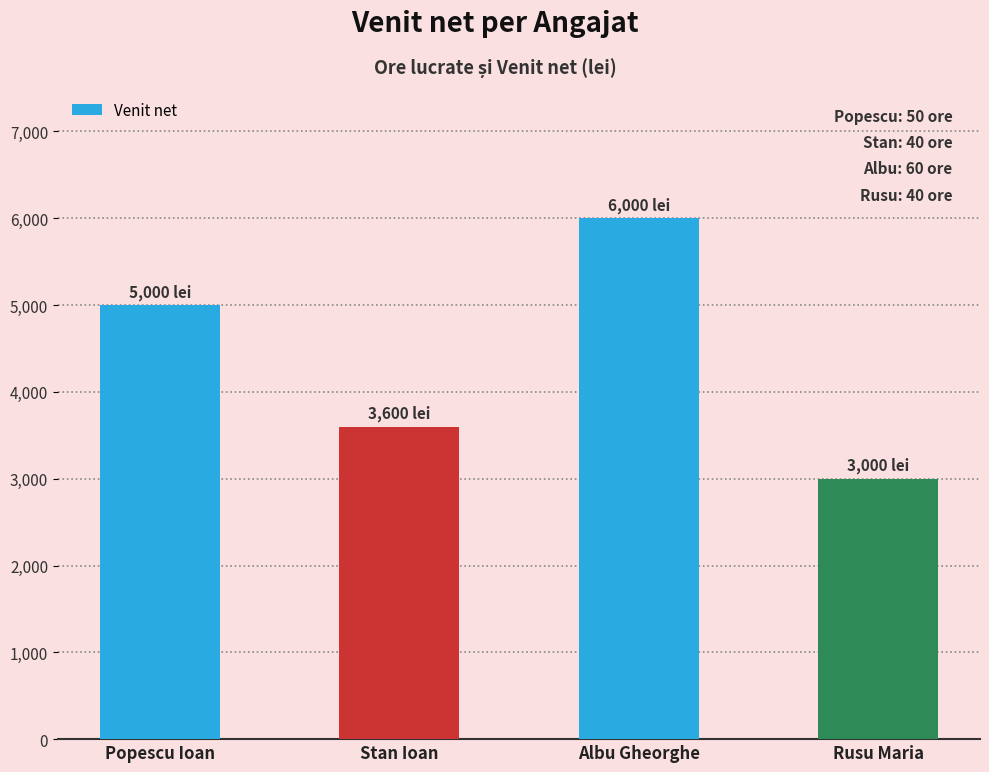

What is the change in value from Albu Gheorghe to Rusu Maria?

-3000